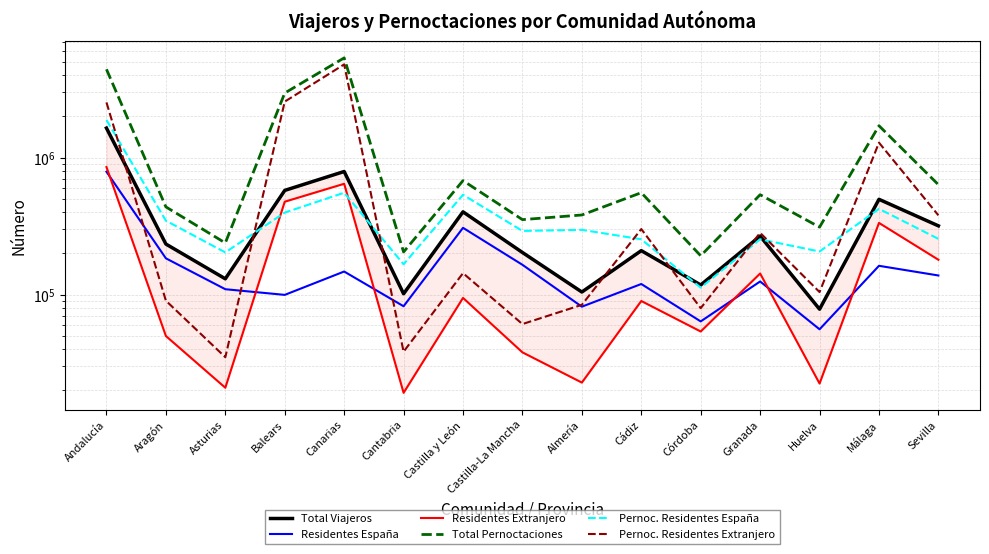

What is the difference between the Residentes España values at Málaga and Andalucía?

626349